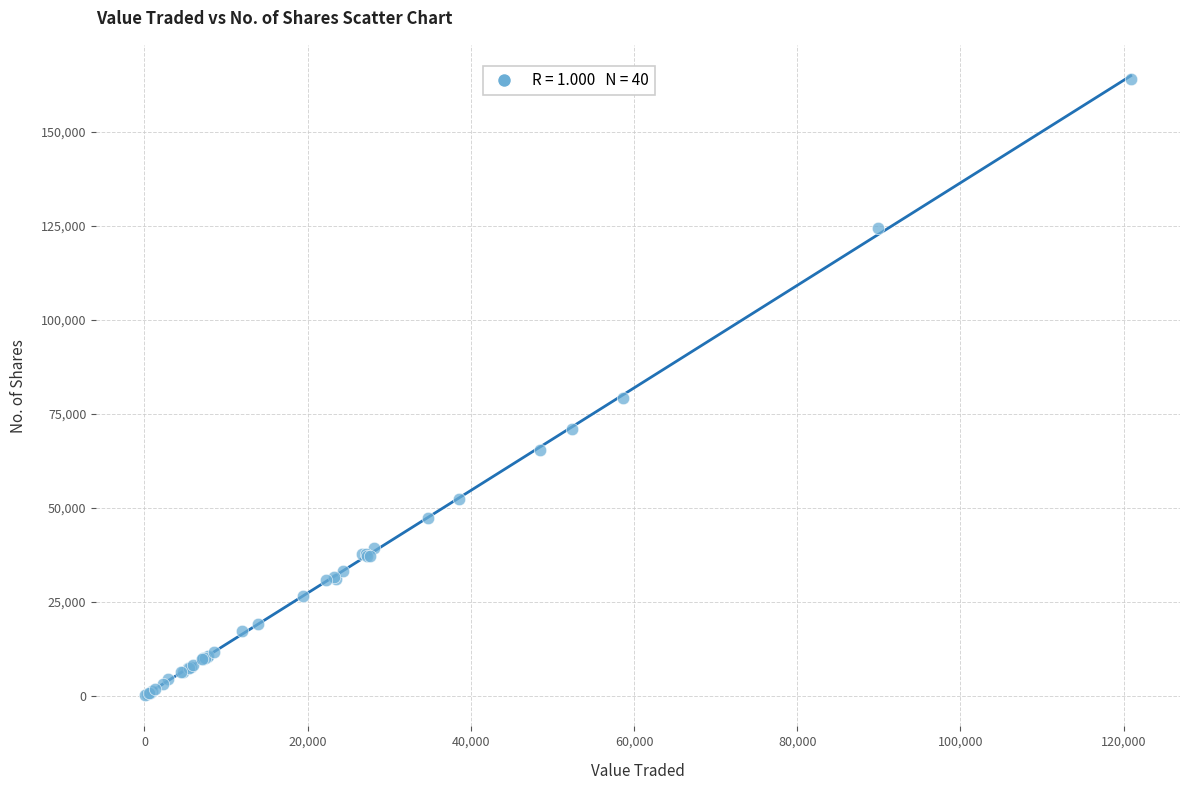

What Y value in the scatter plot is closest to 82159?

79307